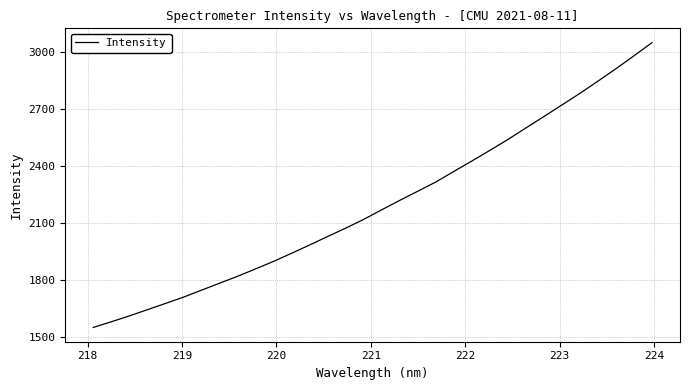

What is the smallest value displayed?

1548.0